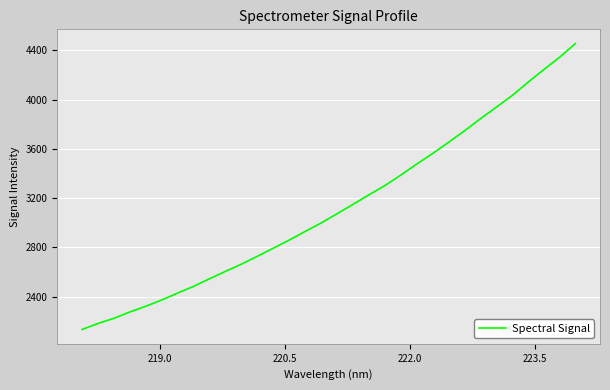

What is the minimum value shown in the chart?

2133.9